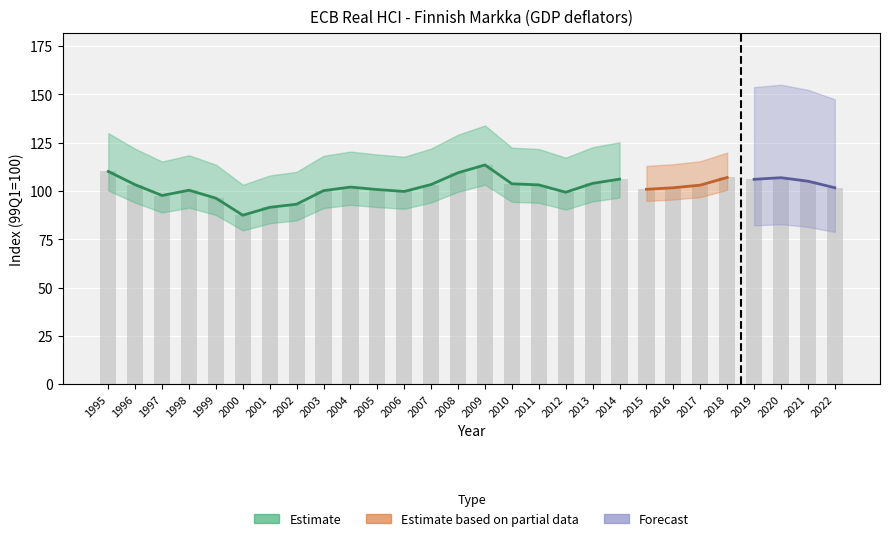

What is the approximate value at 2022?

101.7